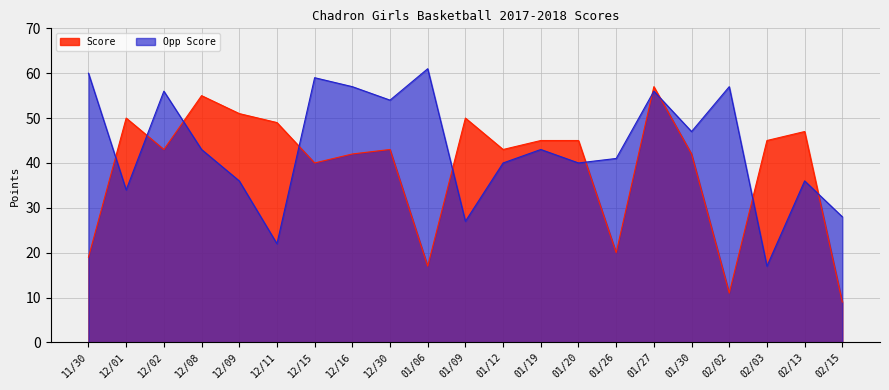

True or false: Opp Score has a value of 13 at 01/09.

False